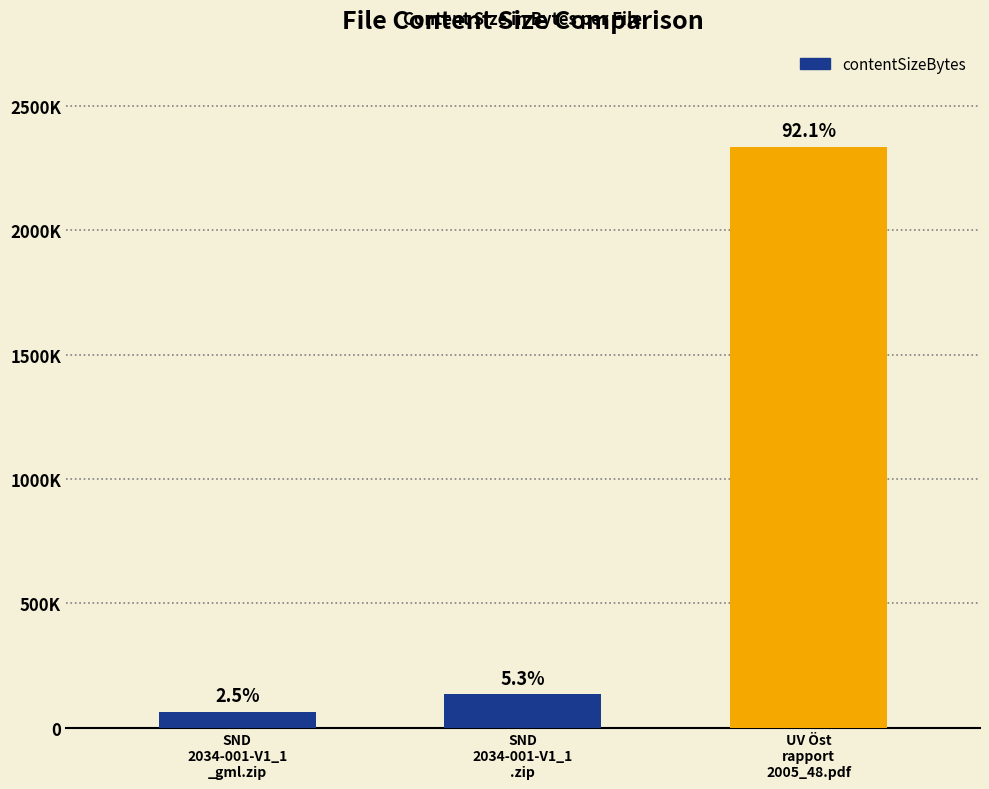

At which category does the chart reach its peak across all series?

UV Öst
rapport
2005_48.pdf